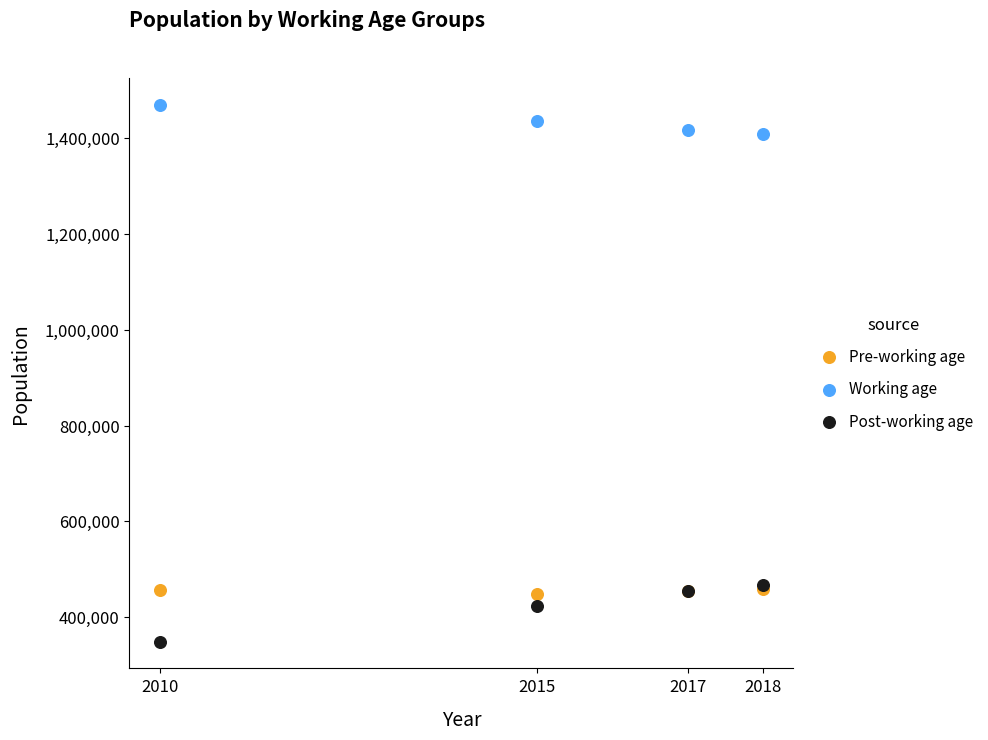

In the Post-working age series, what Y value is closest to 408481?

423704